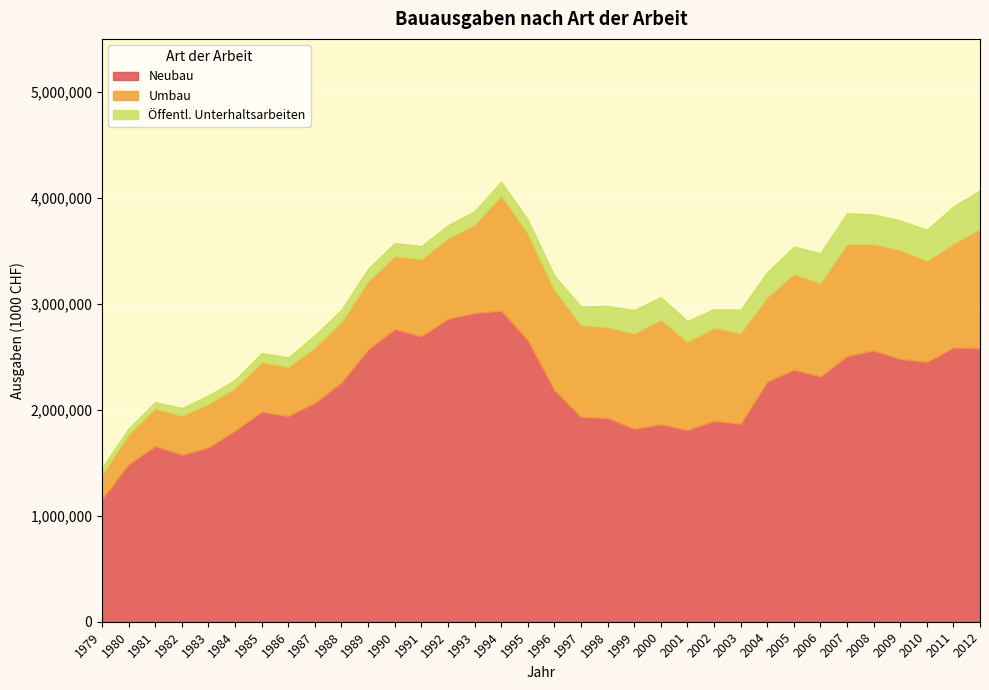

What is the total value across all series at 1988?

2946105